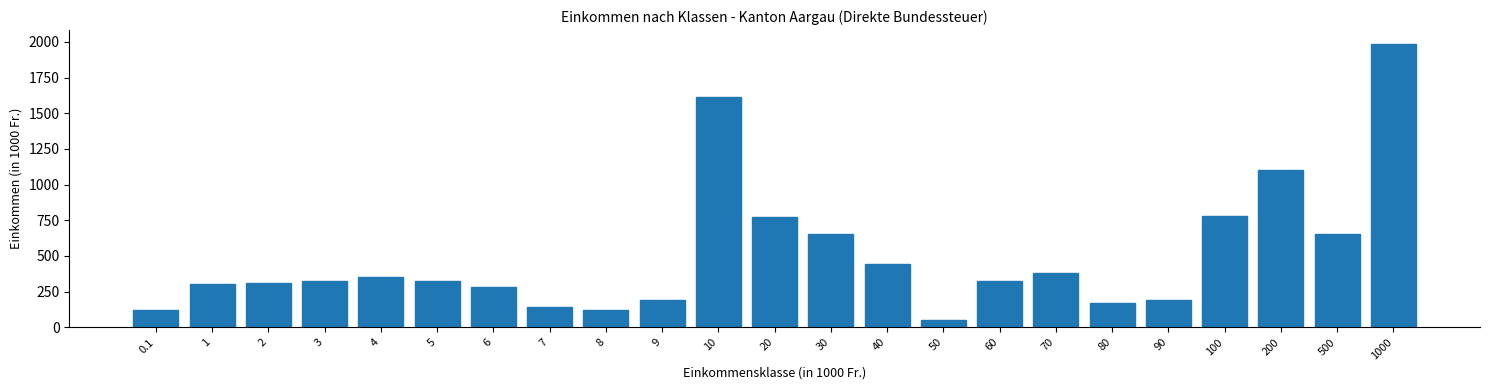

At which category does the chart reach its minimum across all series?

50